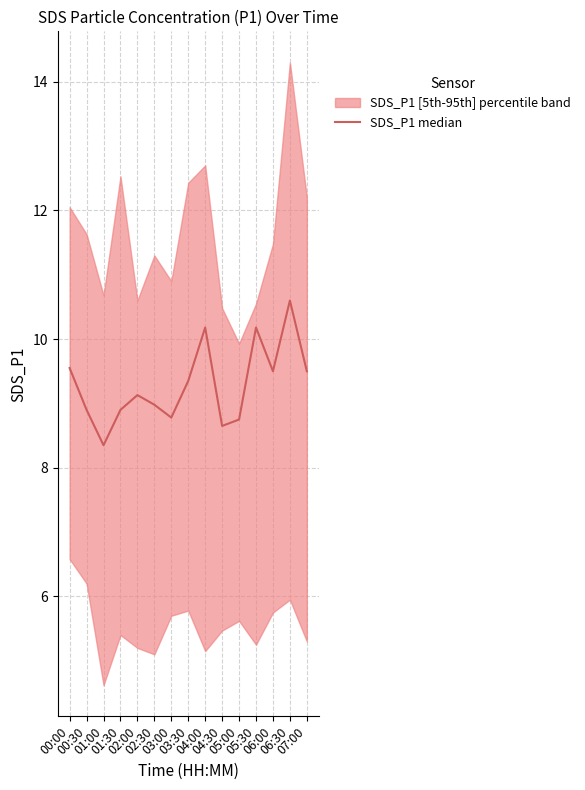

How many interior local valleys (lower than both neighbors) does the data have?

4